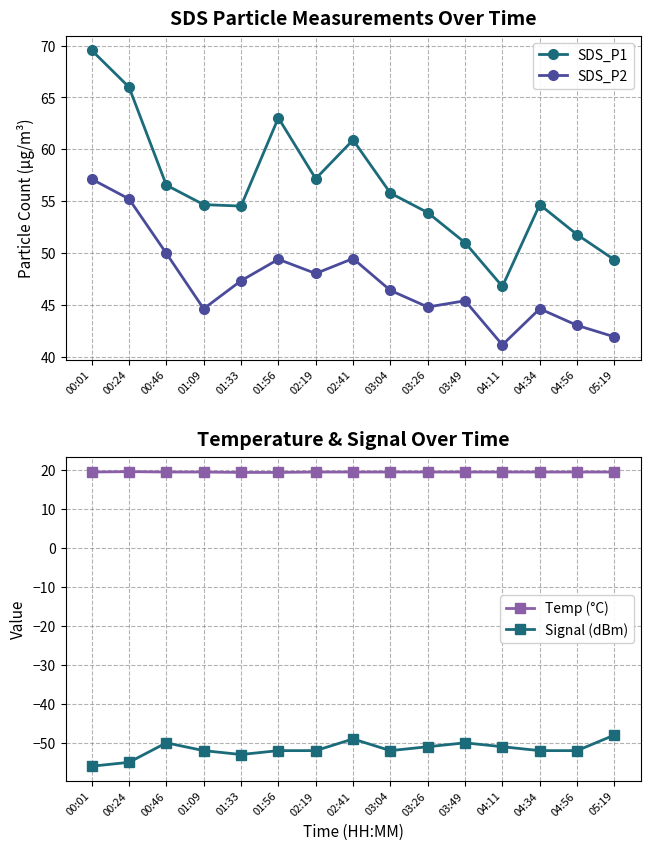

The SDS_P2 series shows 16.8 at 01:33. True or false?

False